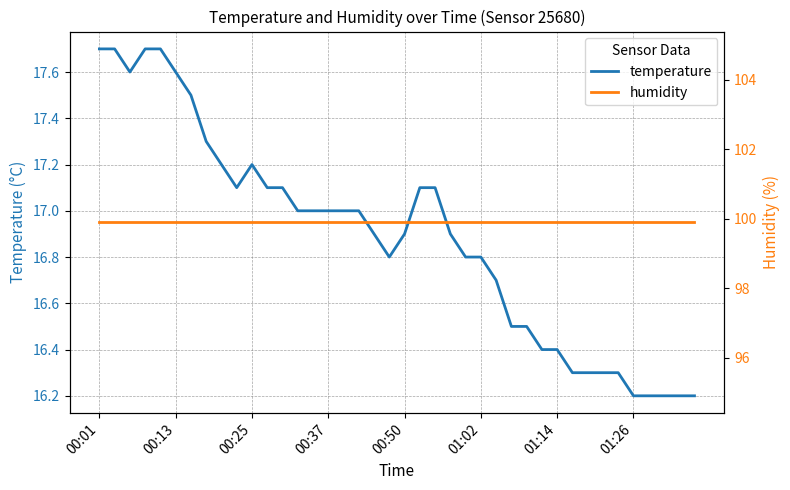

What are all the series names shown in the legend?

temperature, humidity